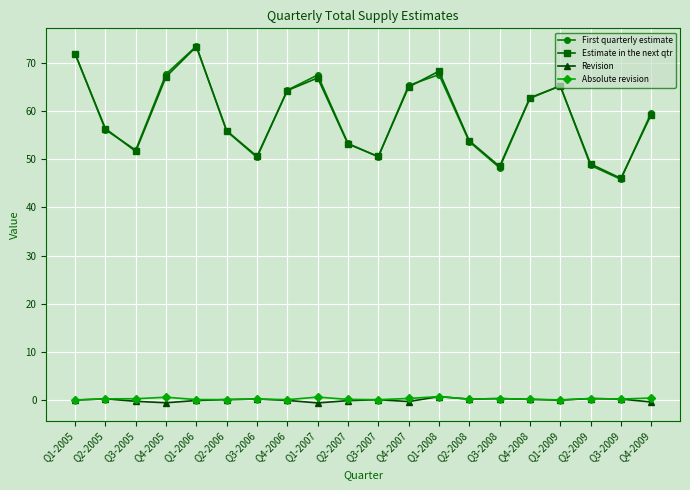

Between Q1-2006 and Q3-2009, which series saw the biggest shift?

First quarterly estimate